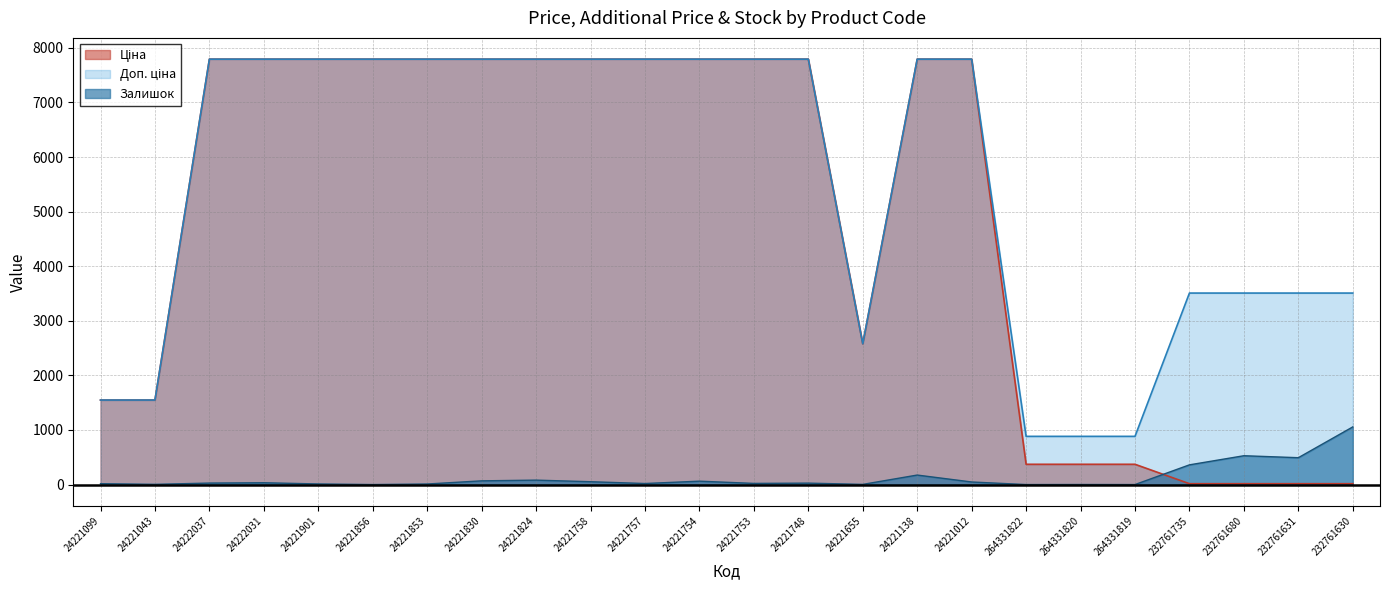

At which label is Залишок closest to 528?

232761680